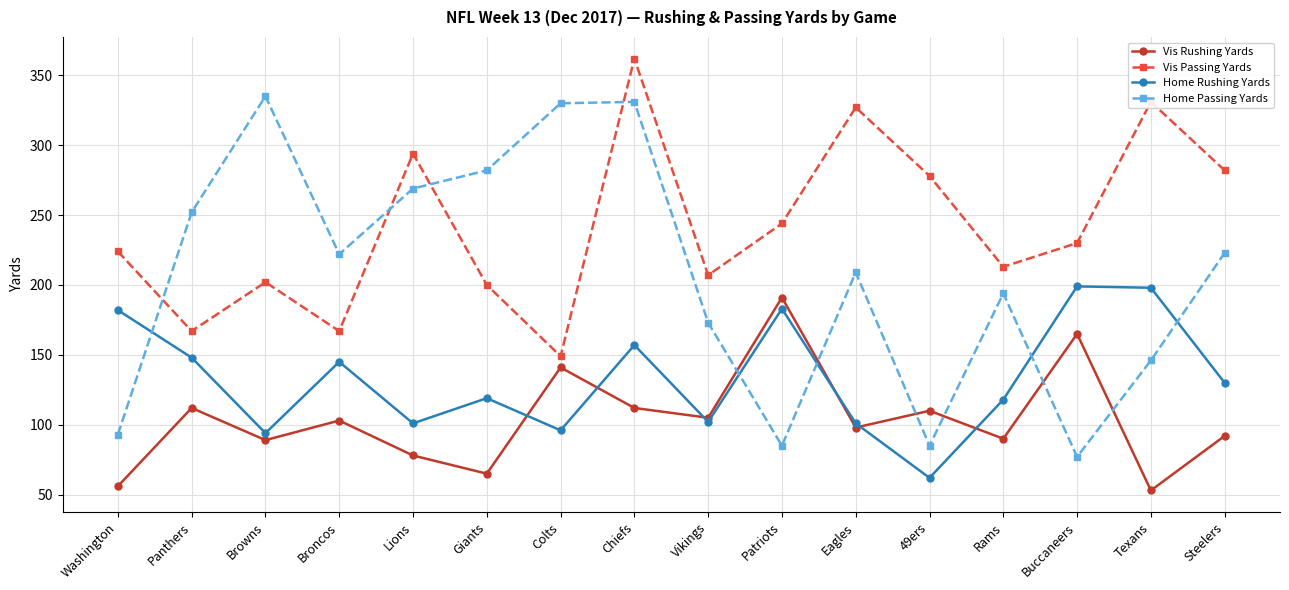

True or false: Home Rushing Yards and Vis Passing Yards cross at least once.

False